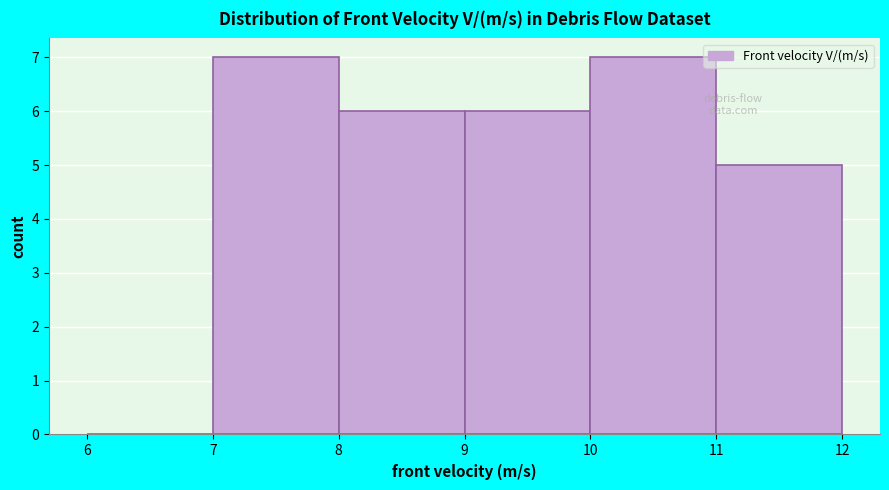

How tall is the bar that spans 9 to 10 on the x-axis? The values are not printed on the chart, so give them approximately, as read against the axis.

6